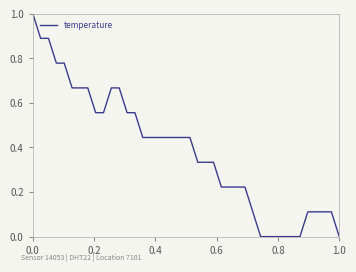

How many lines are shown in the chart?

1